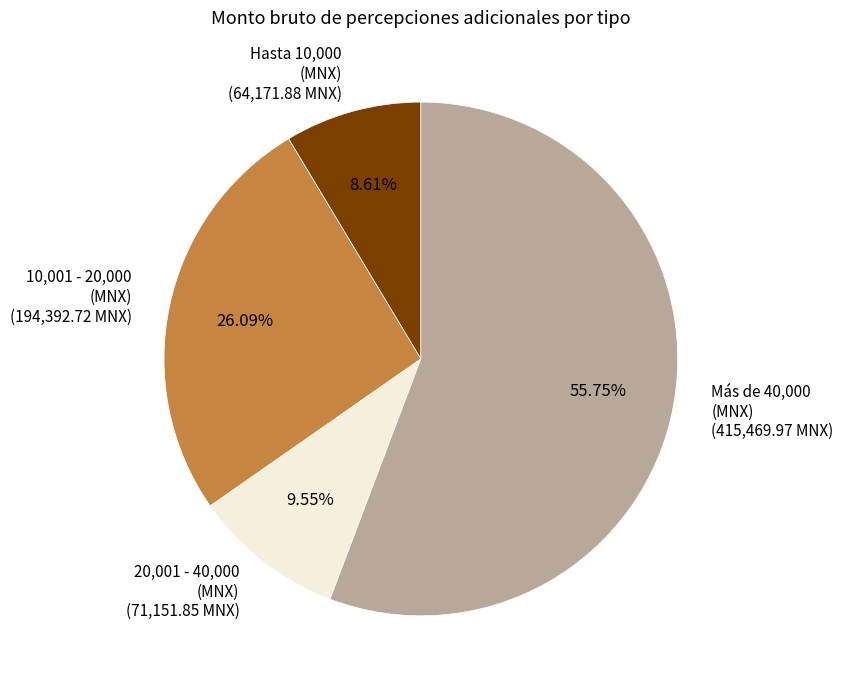

Which has a higher value, 20,001 - 40,000 (MNX) (71,151.85 MNX) or Hasta 10,000 (MNX) (64,171.88 MNX)?

20,001 - 40,000 (MNX) (71,151.85 MNX)